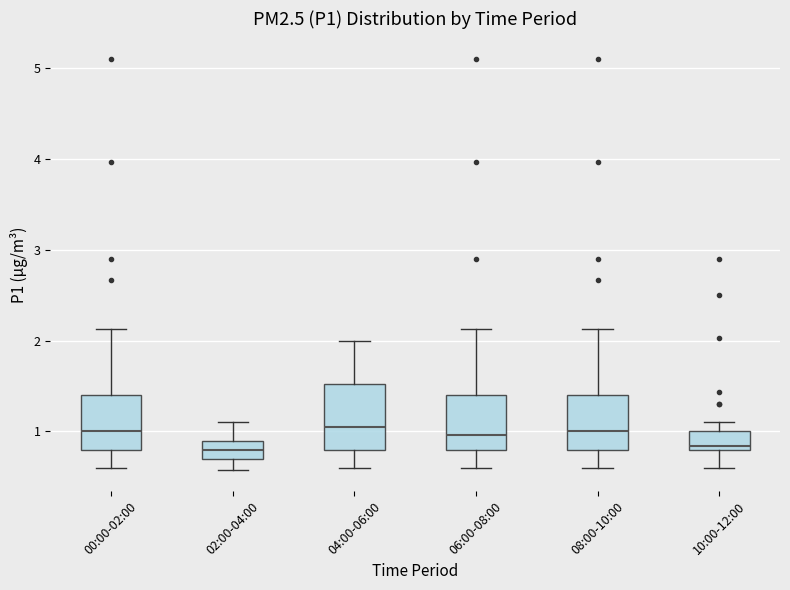

Reading left to right, read every box against the y-axis: the position of its median line, the range the box covers, and the ends of its whiskers. The values are not printed on the chart, so give them approximately, as read against the axis.

00:00-02:00: median 1.0, box 0.8 to 1.4, whiskers 0.6 to 2.1
02:00-04:00: median 0.8, box 0.7 to 0.9, whiskers 0.6 to 1.1
04:00-06:00: median 1.1, box 0.8 to 1.5, whiskers 0.6 to 2.0
06:00-08:00: median 1.0, box 0.8 to 1.4, whiskers 0.6 to 2.1
08:00-10:00: median 1.0, box 0.8 to 1.4, whiskers 0.6 to 2.1
10:00-12:00: median 0.8 (just above the box's lower edge), box 0.8 to 1.0, whiskers 0.6 to 1.1